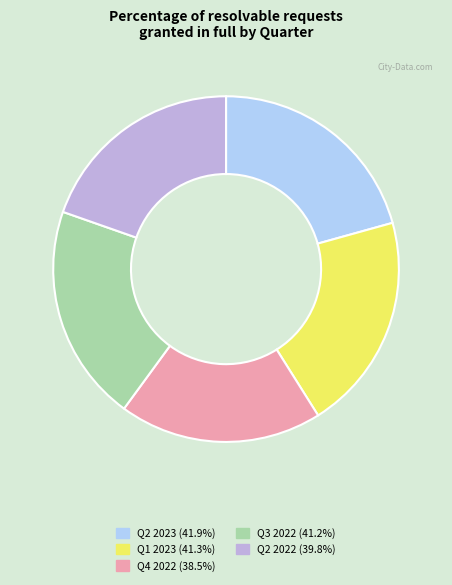

Is there a majority slice in this chart?

No